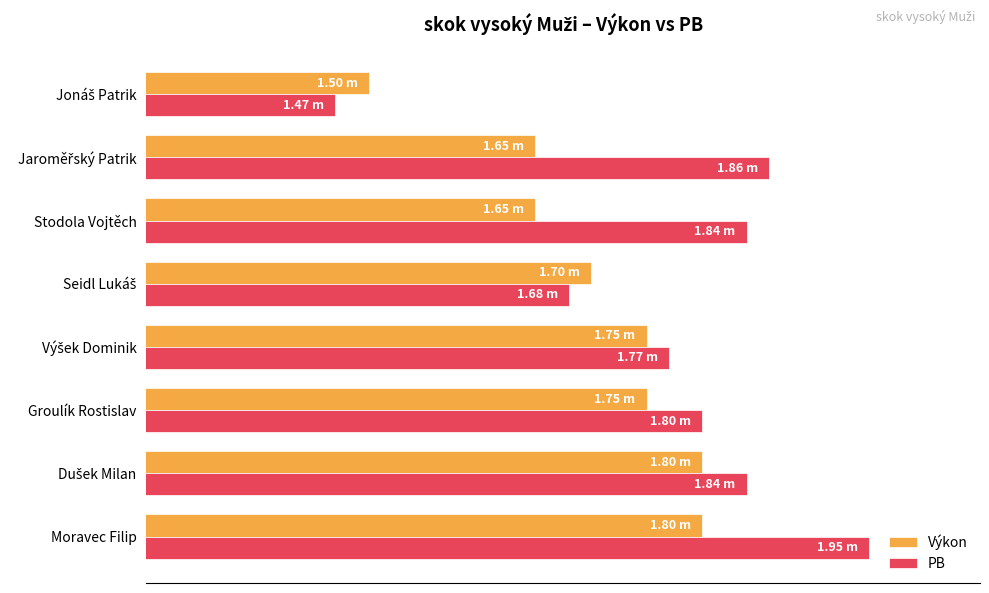

What are all the series names shown in the legend?

Výkon, PB